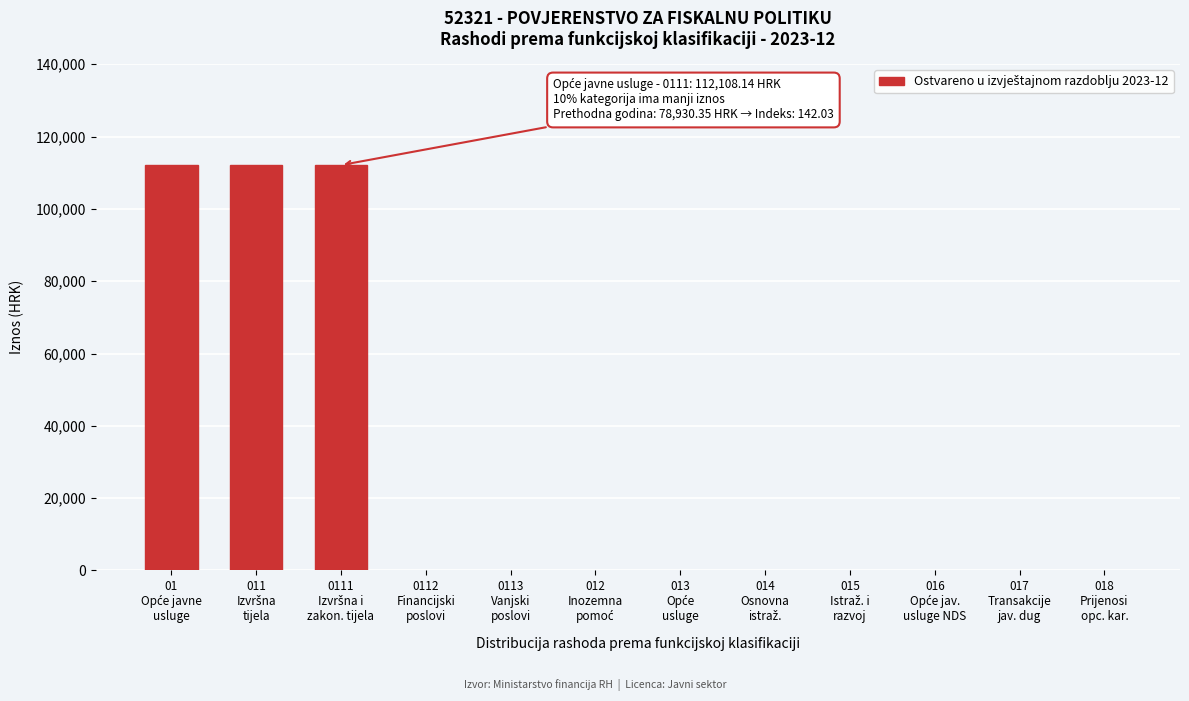

What is the sum of all values?

336324.4